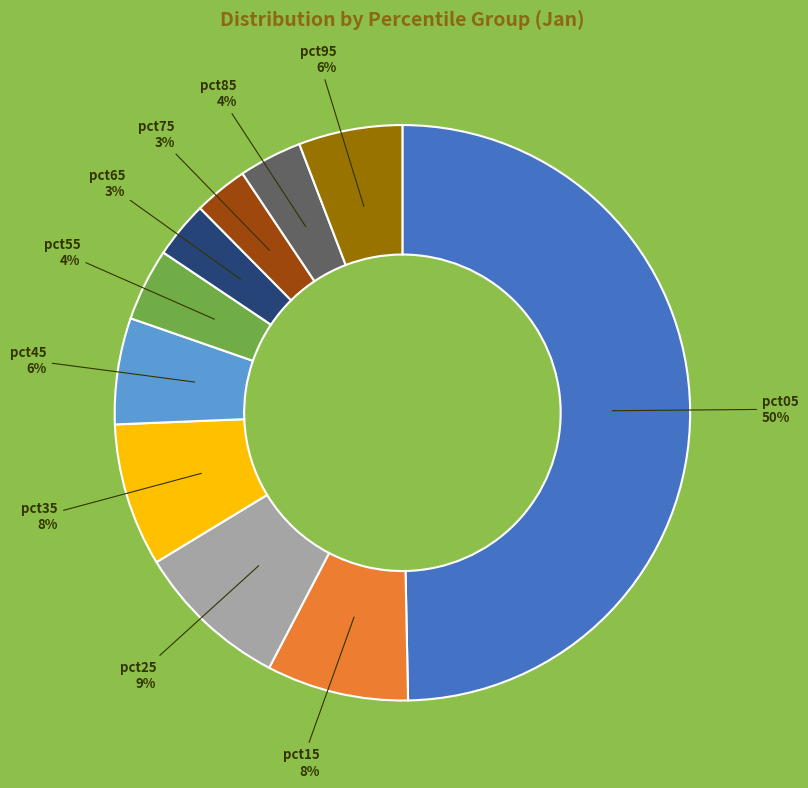

Is the sum of pct35 and pct75 greater than half?

No